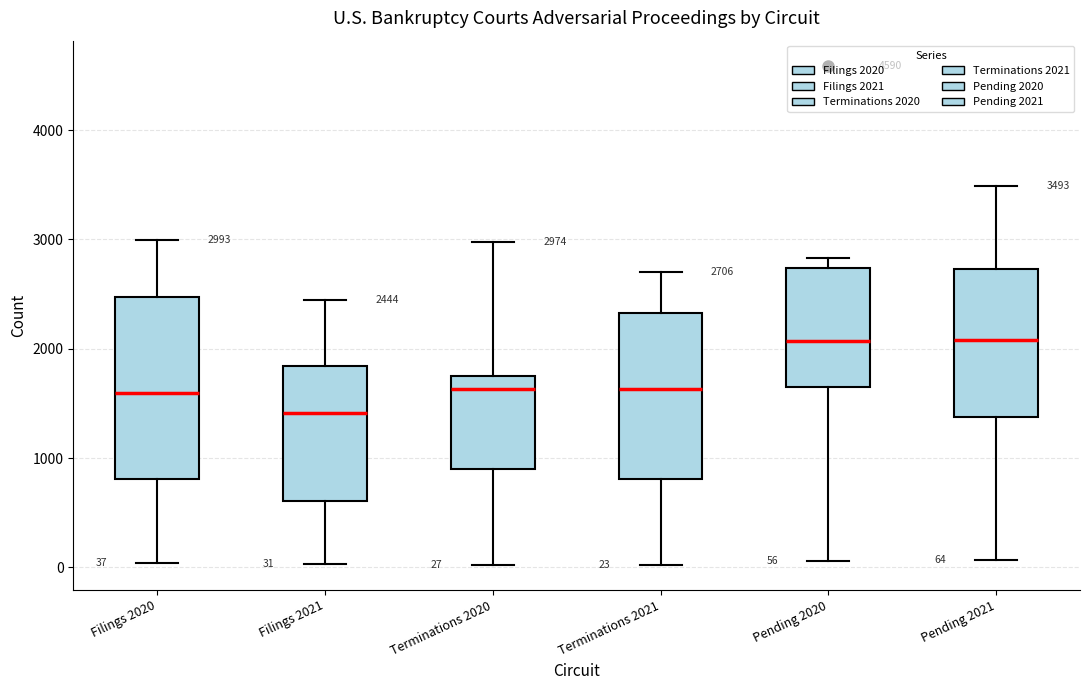

Which box has the lowest median line?

Filings 2021